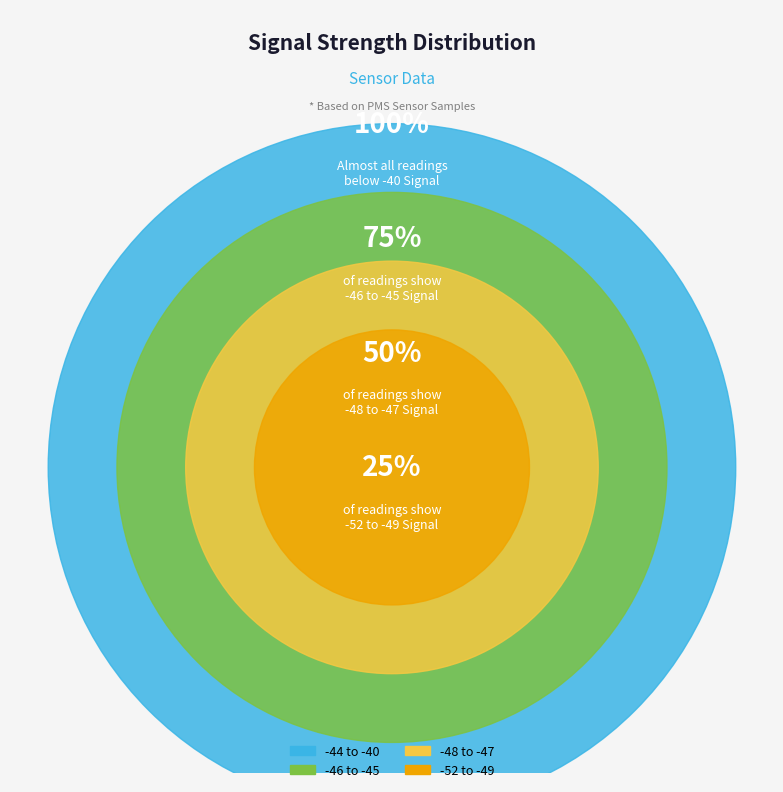

Combined, do -46 and -48 account for over 50%?

No